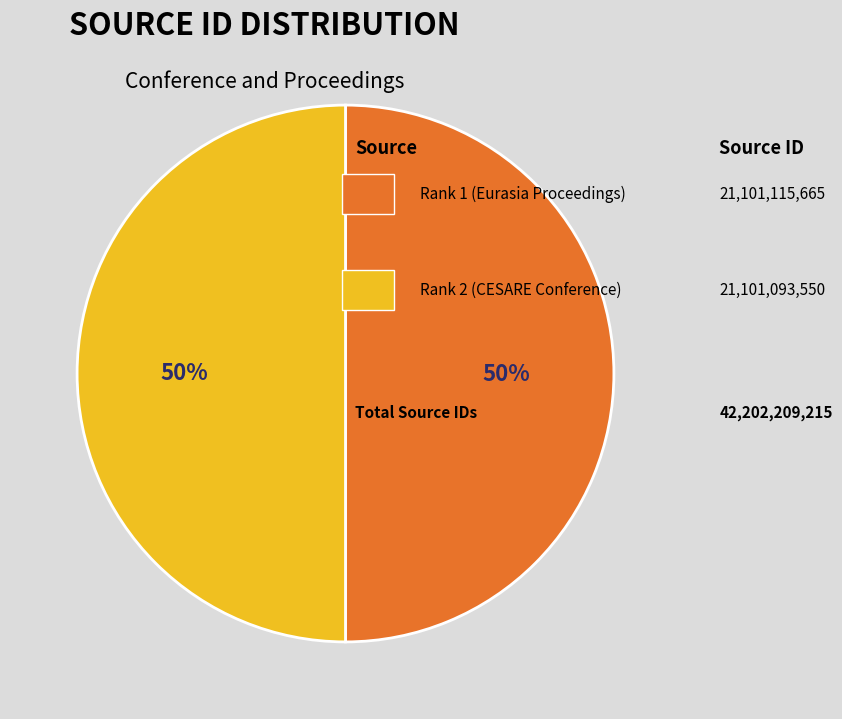

To the nearest percent, what is the average slice percentage?

50%